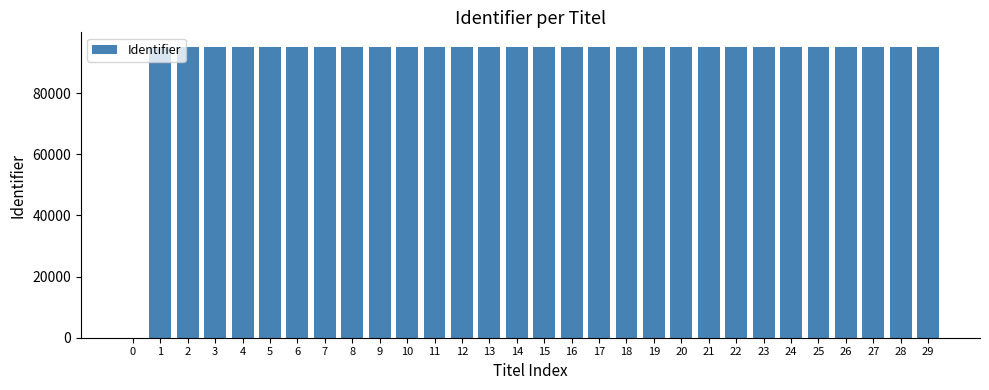

The chart shows a value of 33238 at 20. True or false?

False